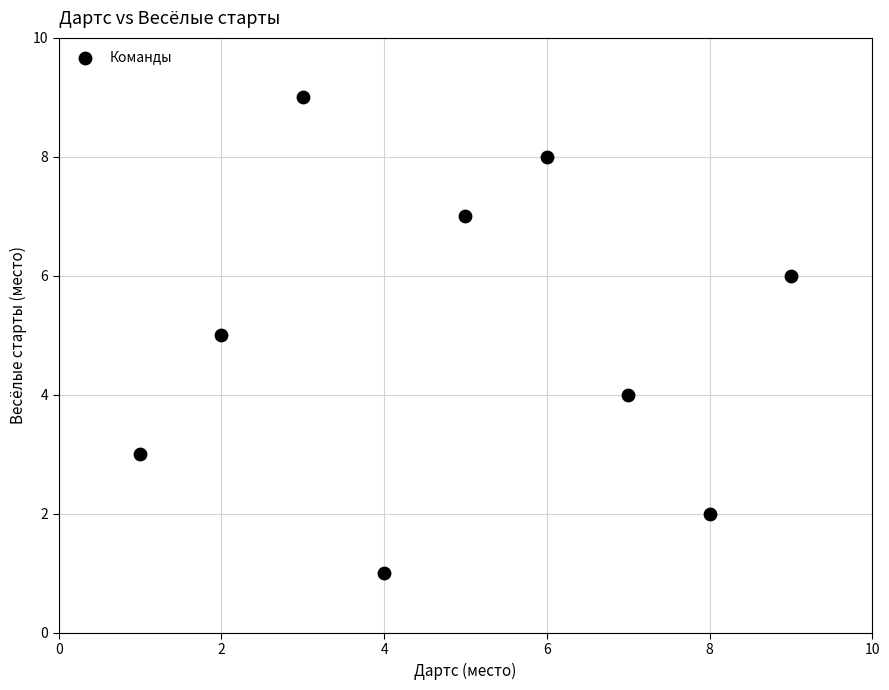

What is the average X value?

5